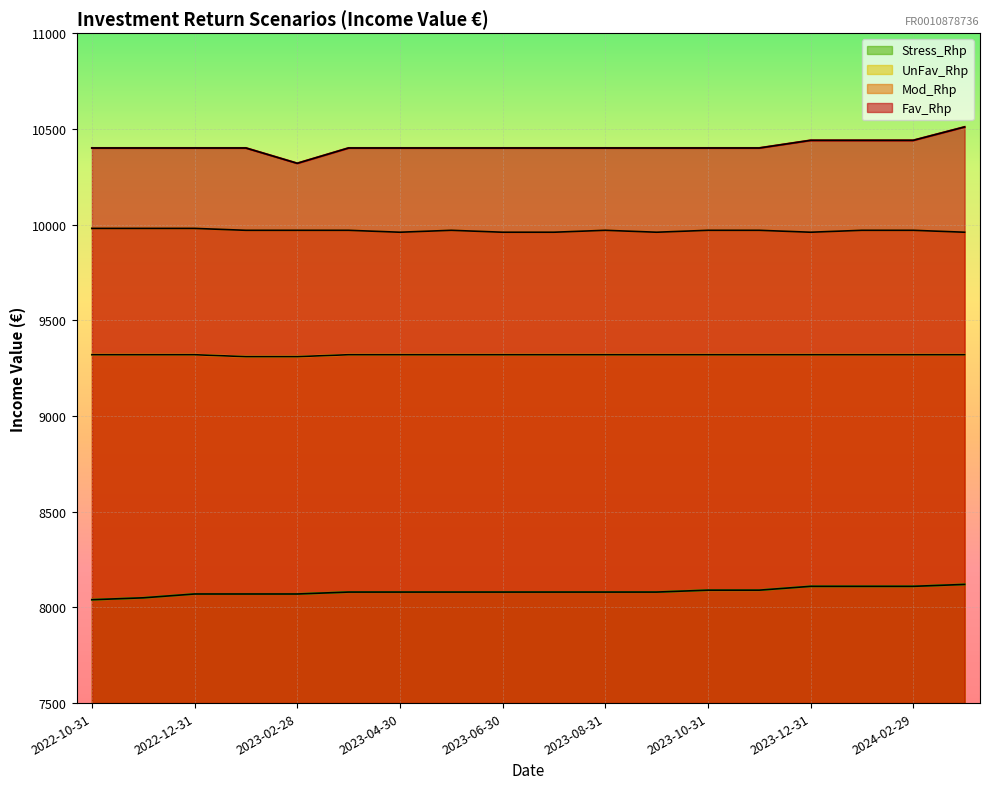

Rank the series at 2022-11-30 from highest to lowest value.

Fav_Rhp, Mod_Rhp, UnFav_Rhp, Stress_Rhp